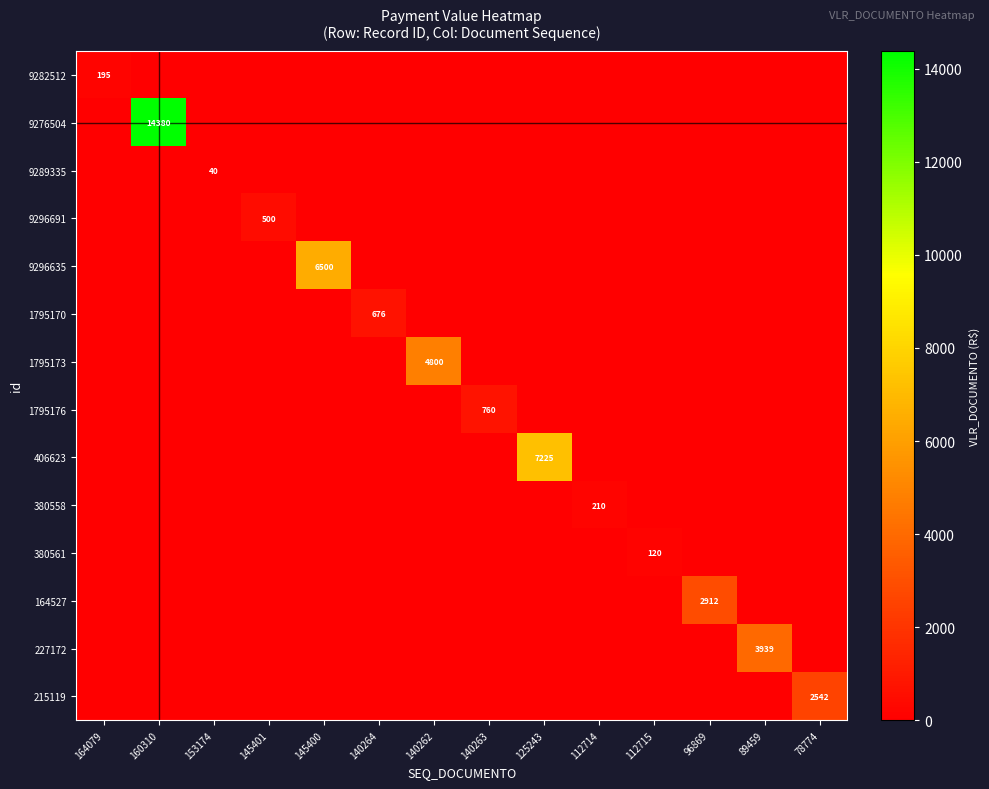

The 227172 series shows 3939 at 89459. True or false?

True